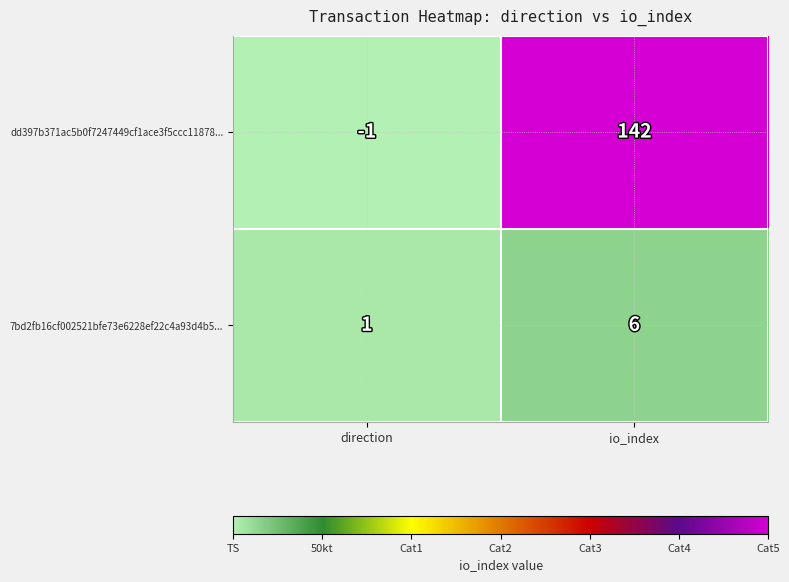

Reading left to right, transcribe all the data shown in this chart.

dd397b371ac5b0f7247449cf1ace3f5ccc11878...: -1	142
7bd2fb16cf002521bfe73e6228ef22c4a93d4b5...: 1	6